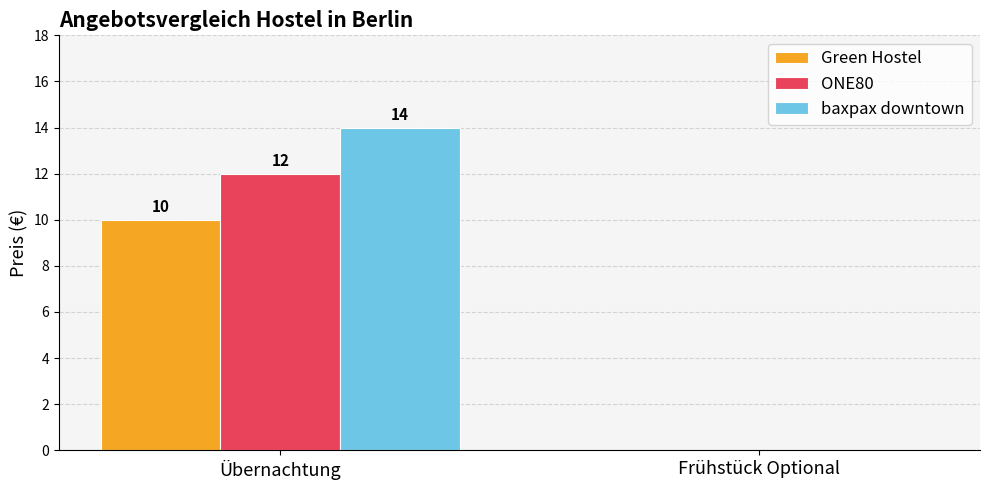

Read the Green Hostel value at Übernachtung, to the nearest 10.

10